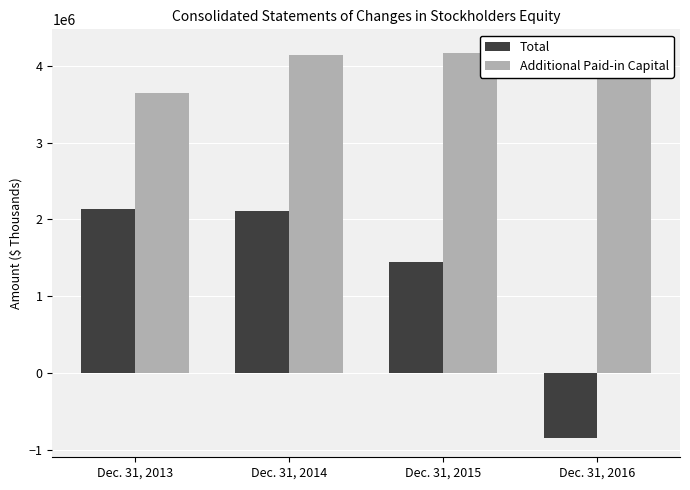

What is the value of the Total bar at the 3rd from the left?

1446137